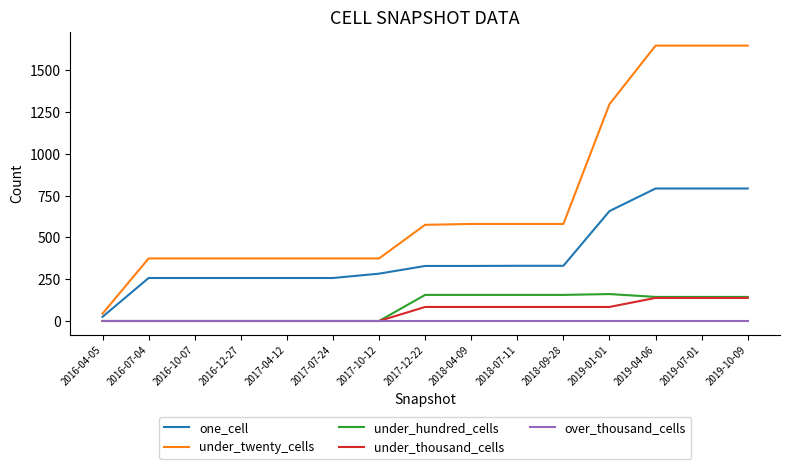

What is the maximum value shown in the chart?

1646